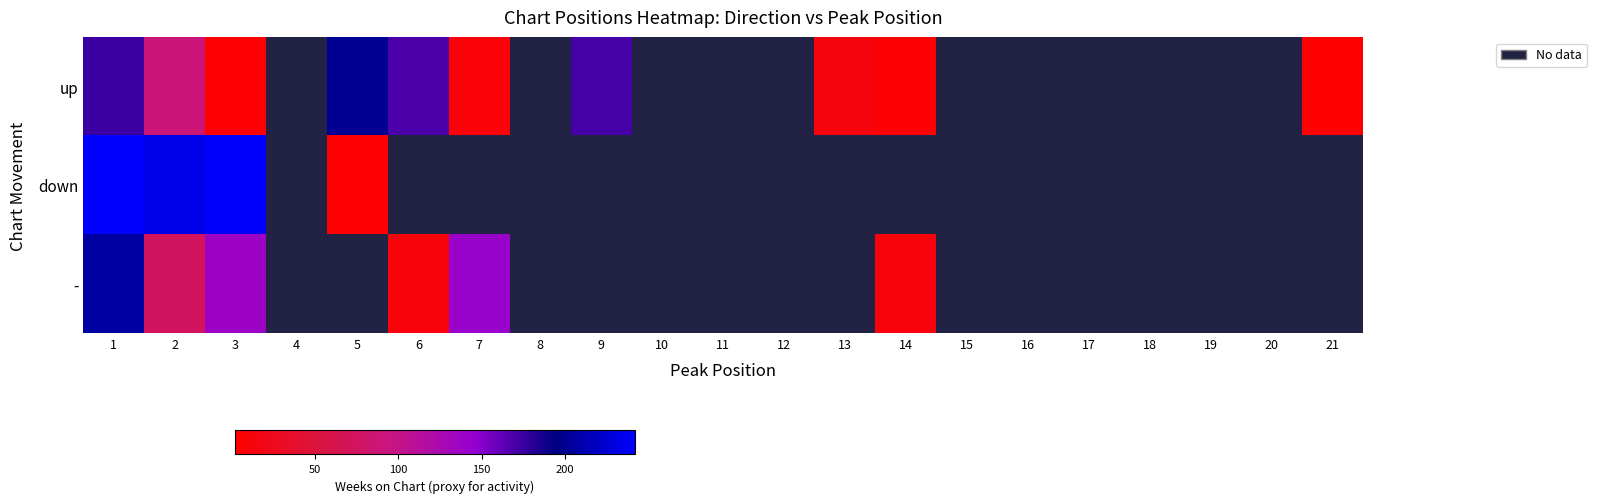

Rank the series by their average value, from lowest to highest.

up, down, -